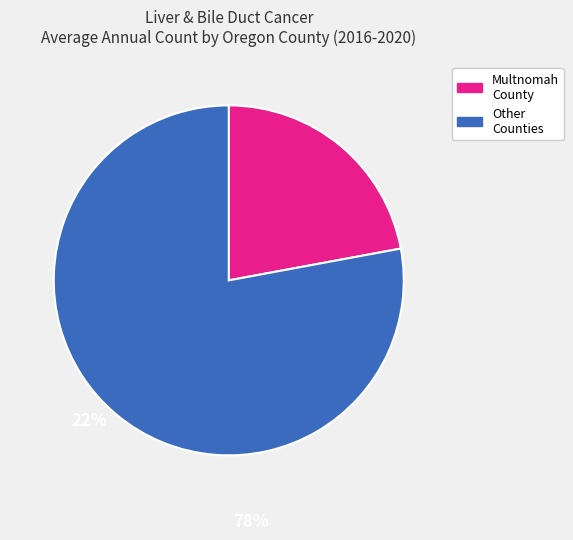

Does any single category account for the majority?

Yes